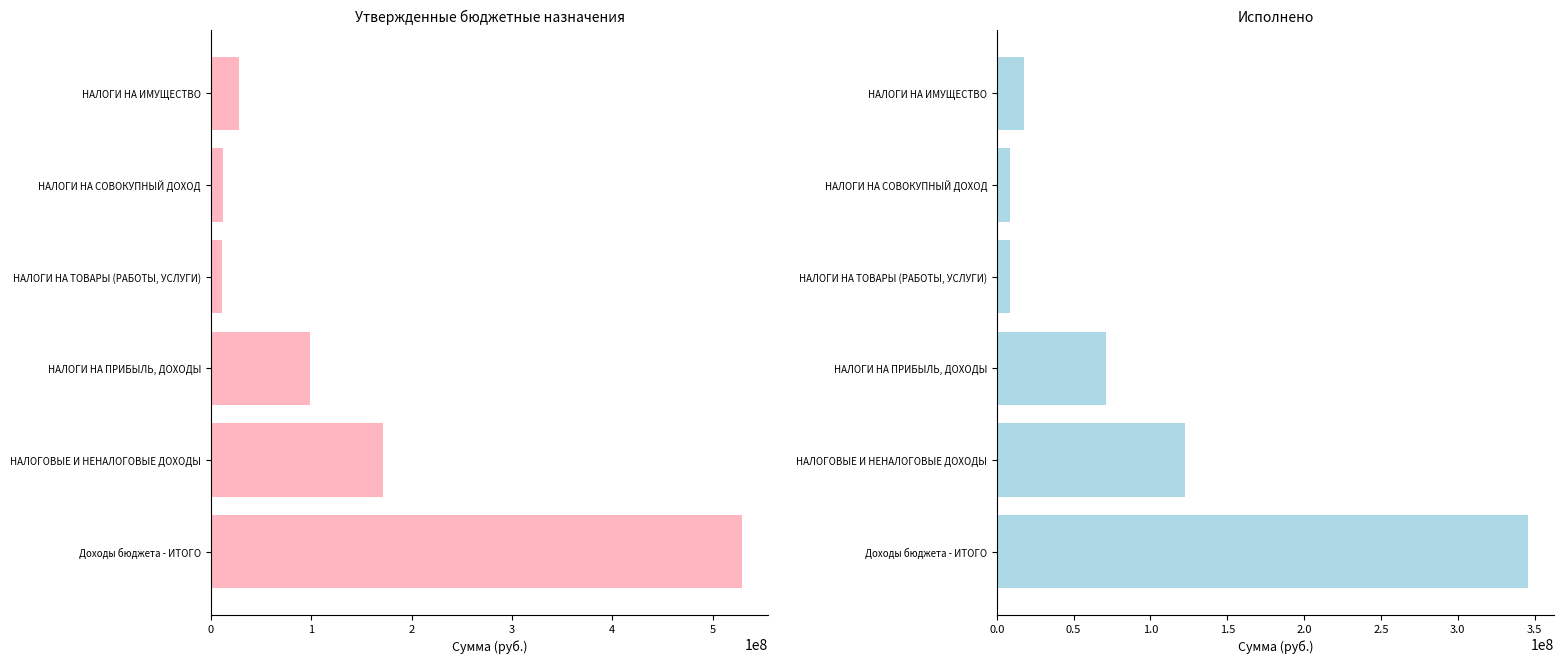

Is the value of Исполнено at НАЛОГИ НА ПРИБЫЛЬ, ДОХОДЫ greater than the value of Утвержденные назначения at НАЛОГИ НА СОВОКУПНЫЙ ДОХОД?

Yes